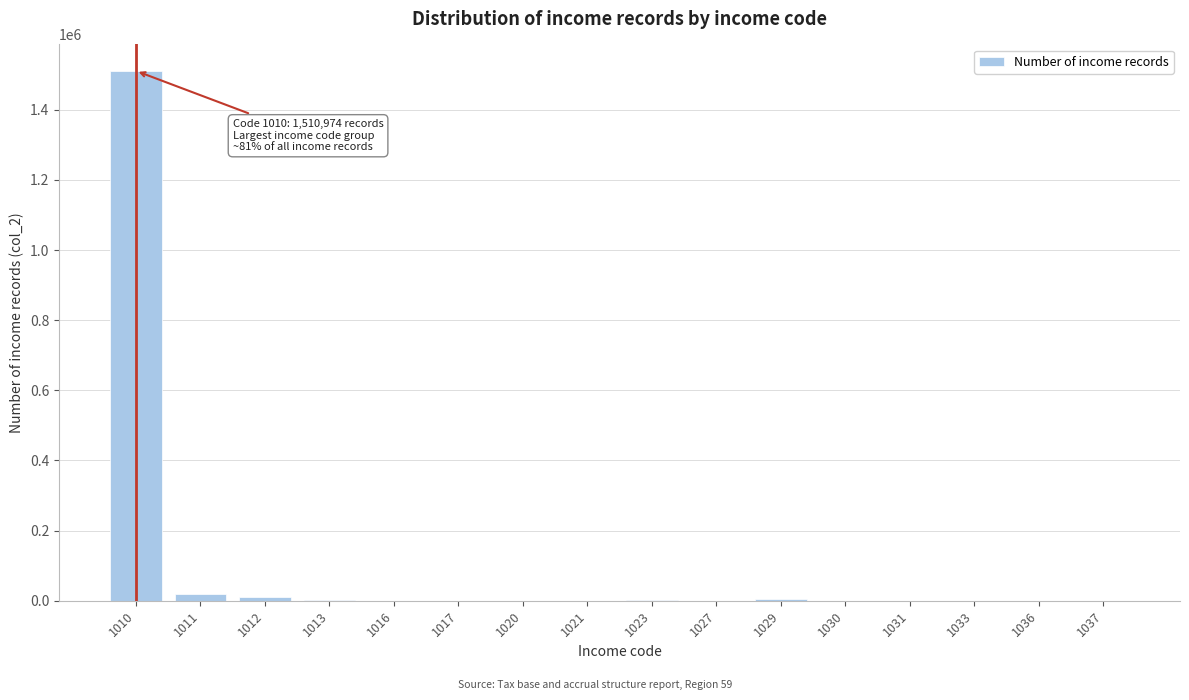

What is the greatest value displayed?

1510974